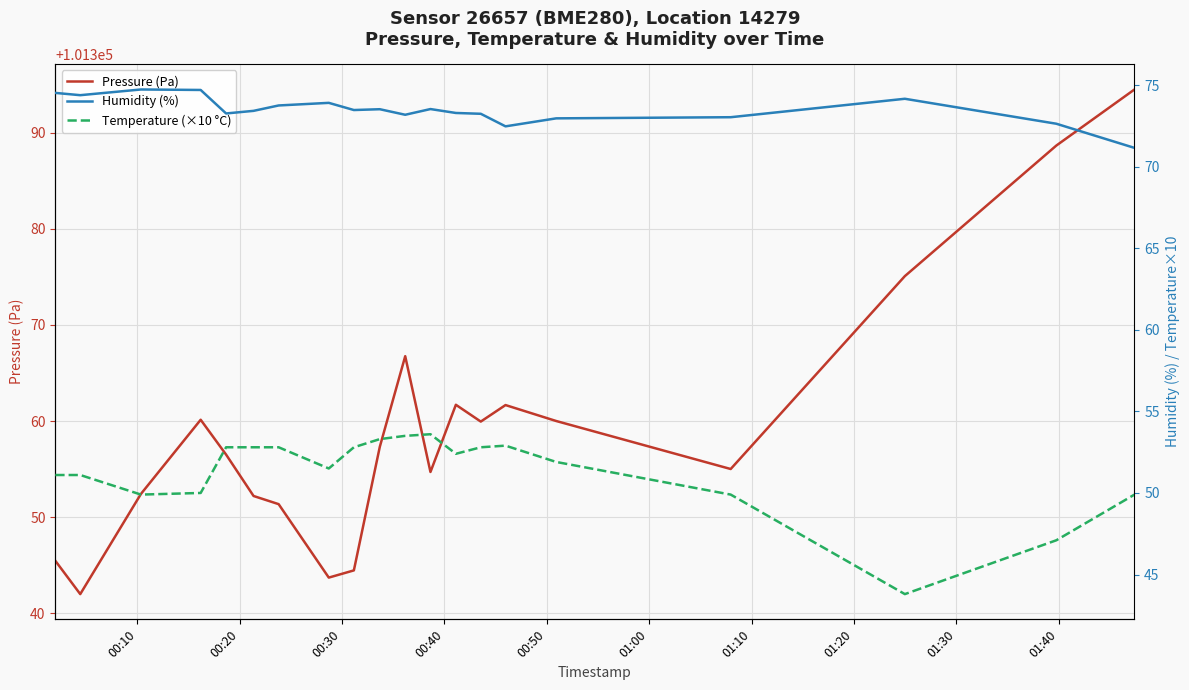

The value of Humidity (%) at 00:20 is 37.1. True or false?

False